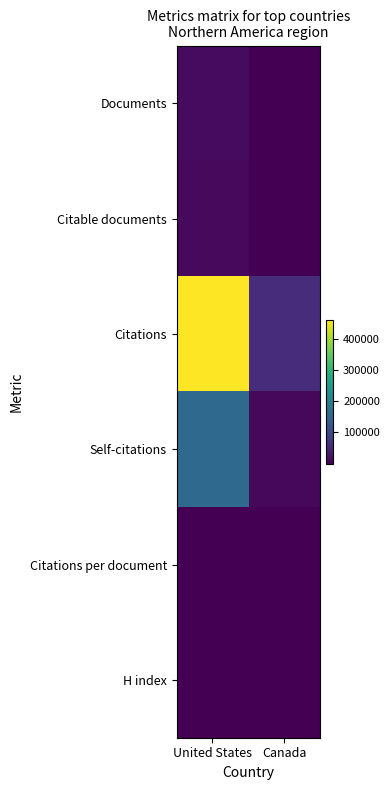

What is the difference between the maximum and minimum values in the H index series?

570